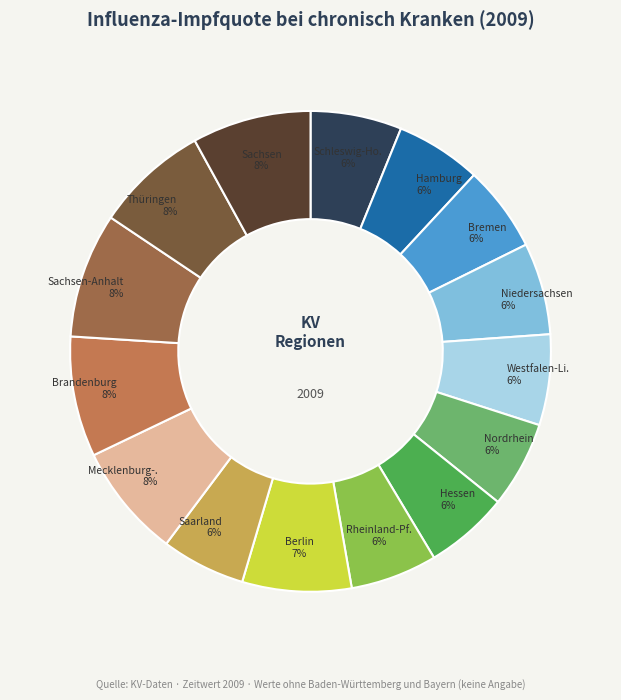

Is there a majority slice in this chart?

No